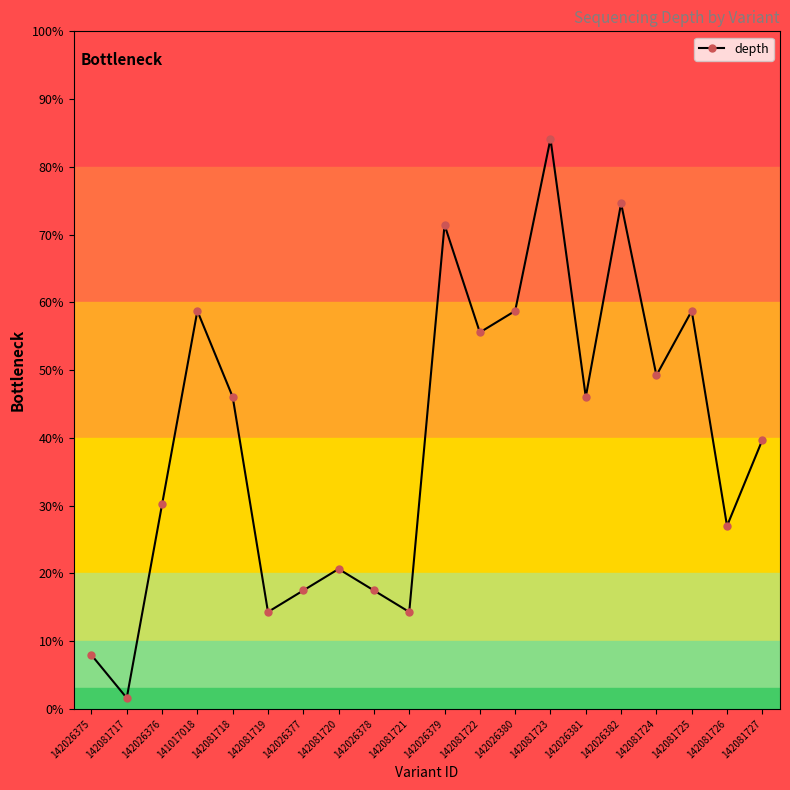

At which category does the chart reach its peak across all series?

142081723